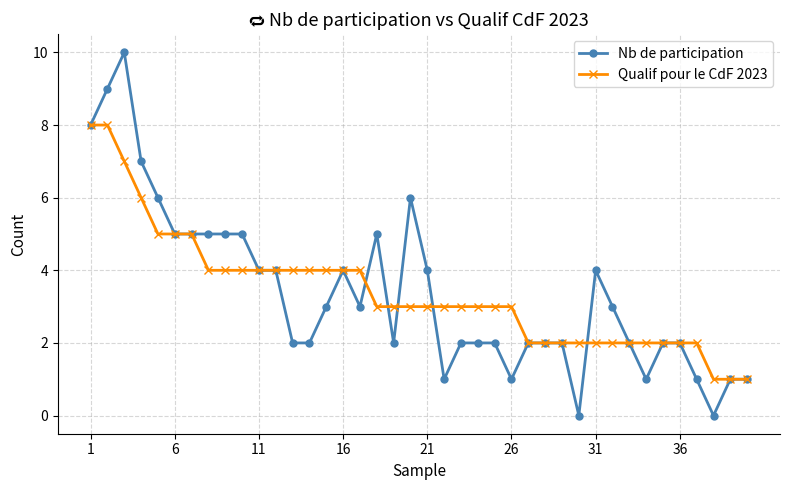

What is the maximum value for Nb de participation?

10